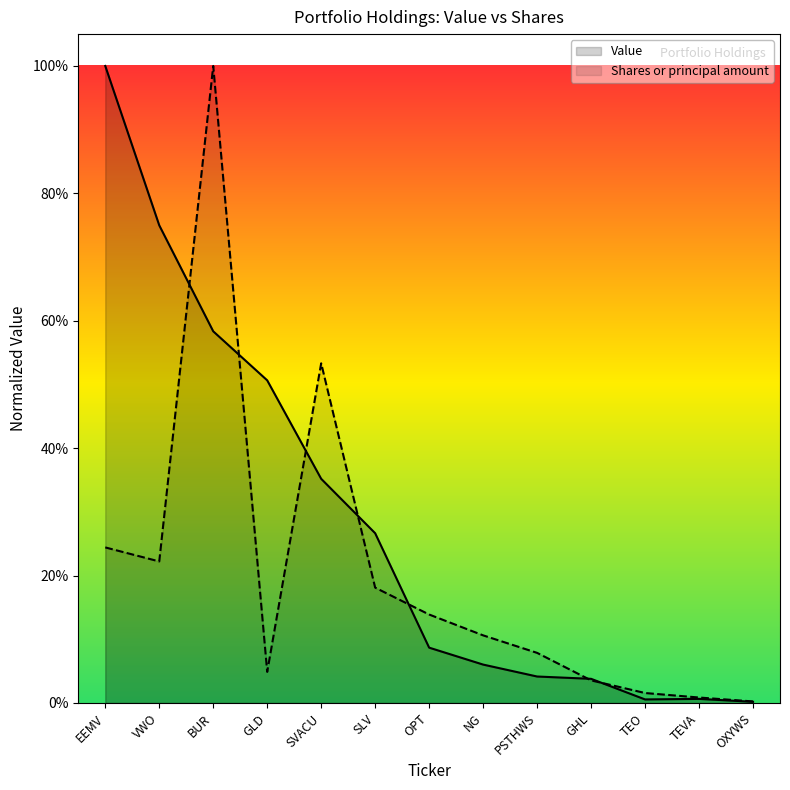

How many intersections are there between Value and Shares or principal amount?

7